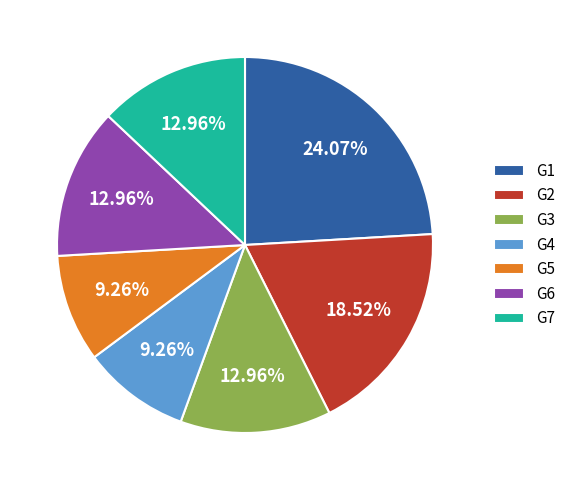

Count the number of slices in the pie.

7